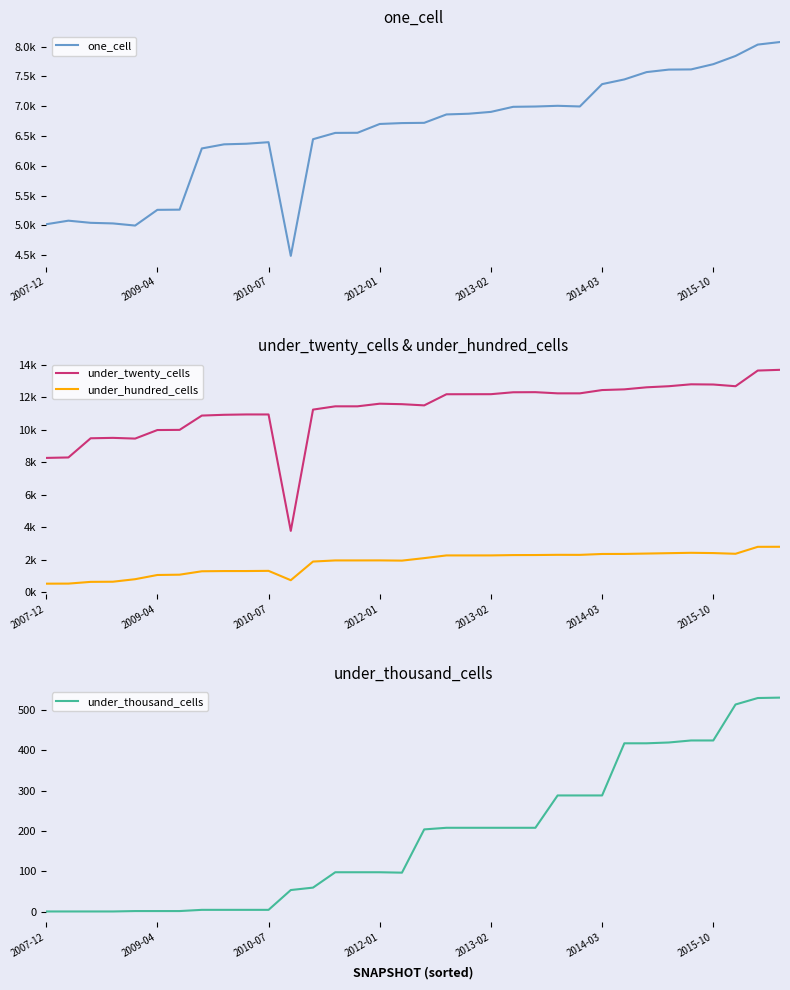

Does the chart display data point markers on the line(s)?

No